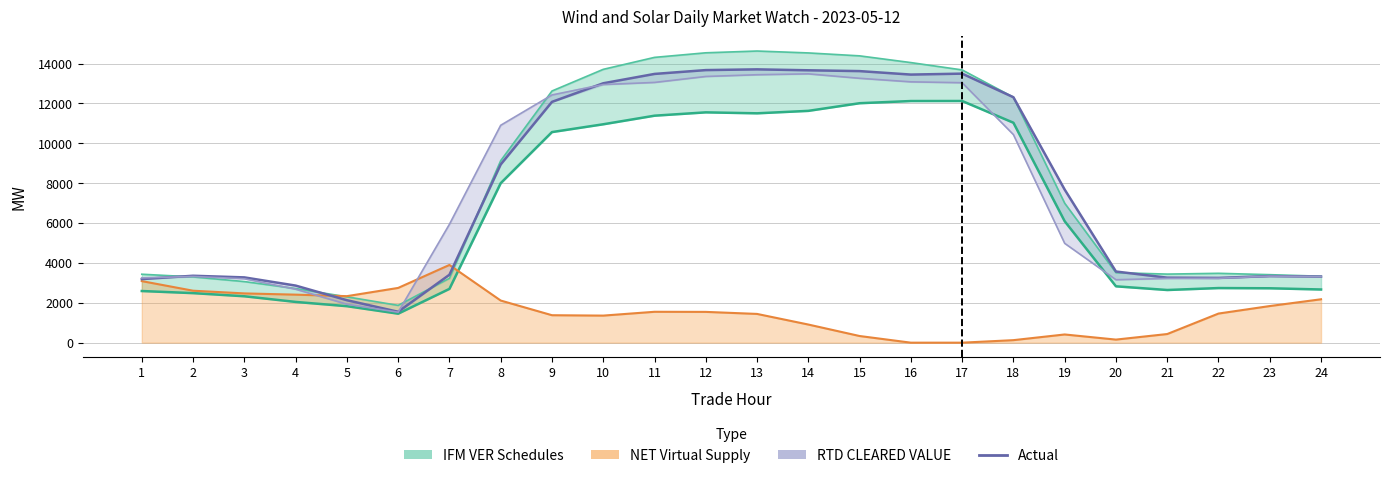

Which label corresponds to the largest value in the chart?

13